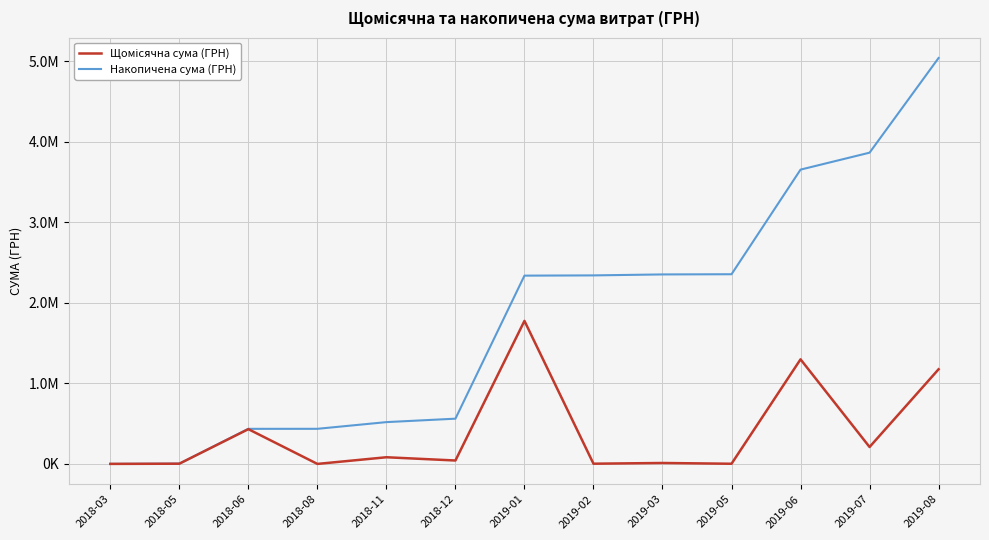

Reading left to right, transcribe all the data shown in this chart.

Щомісячна сума (ГРН): 670.8	3091.0	431871.3	364.0	83125.0	42653.9	1775151.7	2994.9	11978.6	2413.0	1298248.4	210339.0	1175066.7
Накопичена сума (ГРН): 670.8	3761.8	435633.1	435997.1	519122.1	561776.0	2336927.7	2339922.6	2351901.2	2354314.2	3652562.6	3862901.6	5037968.3